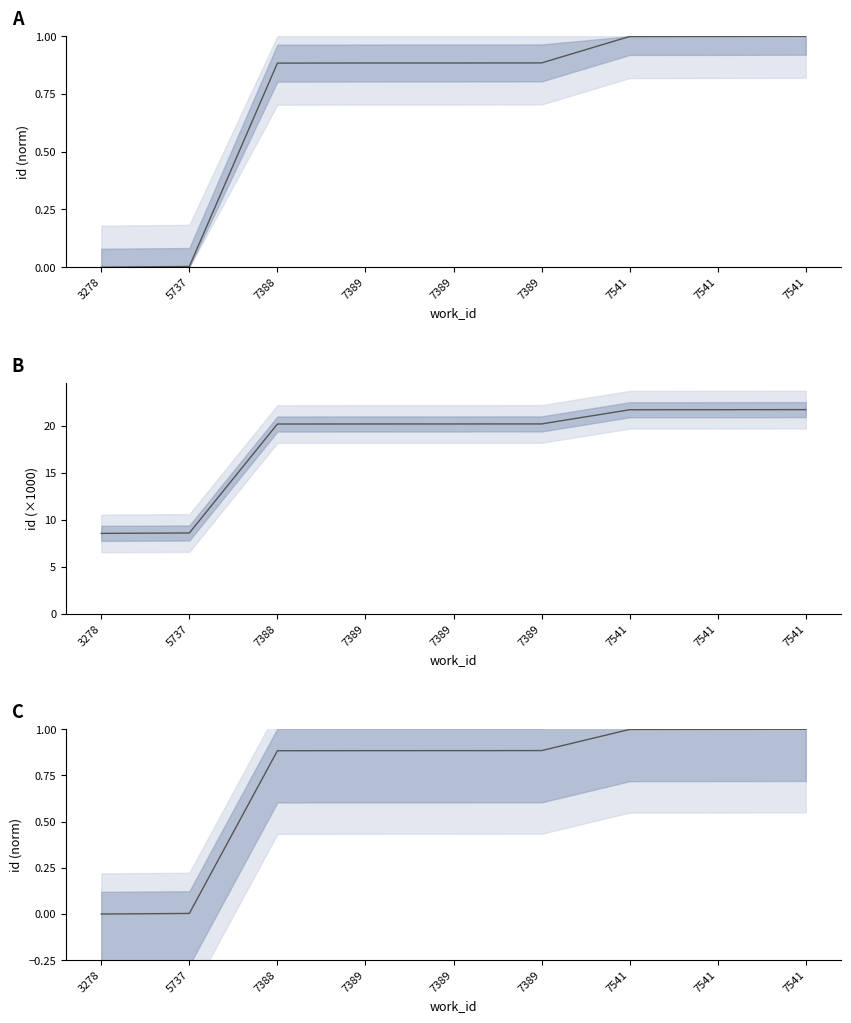

Which series has the largest range (max minus min)?

id (×1000)